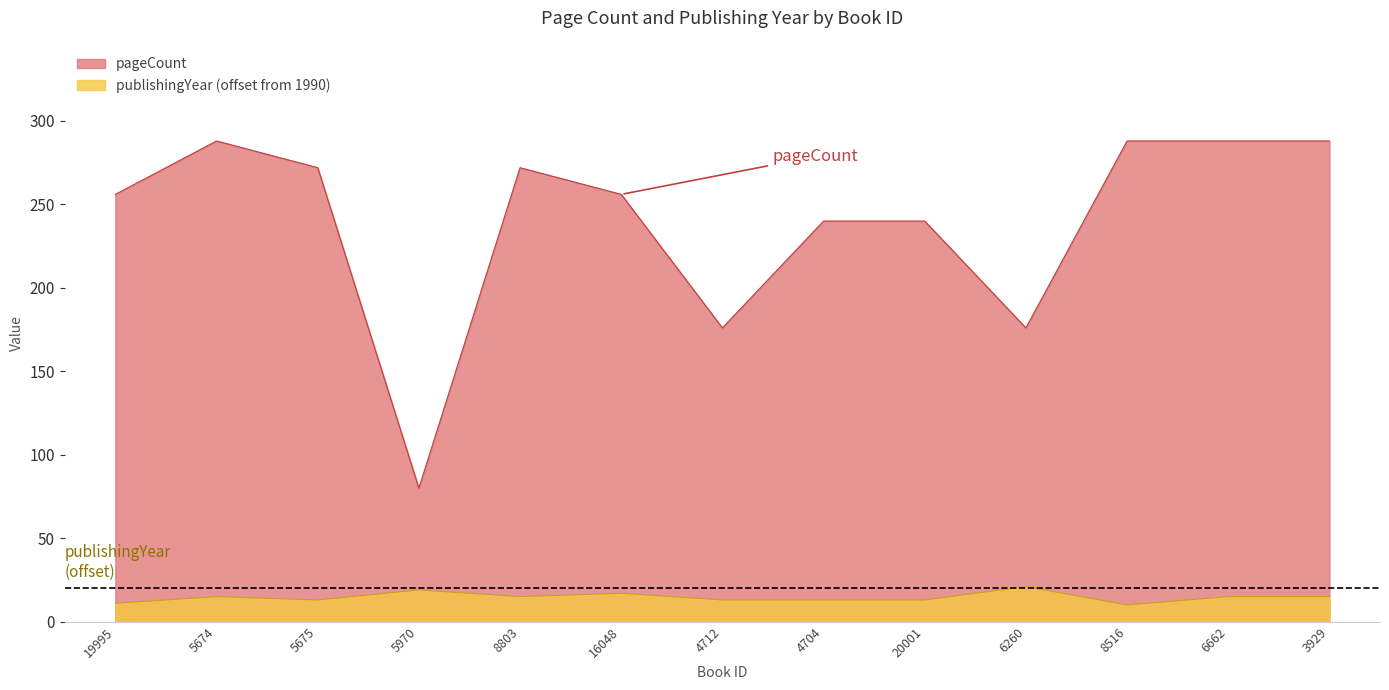

At which category does publishingYear reach its first local peak?

5674